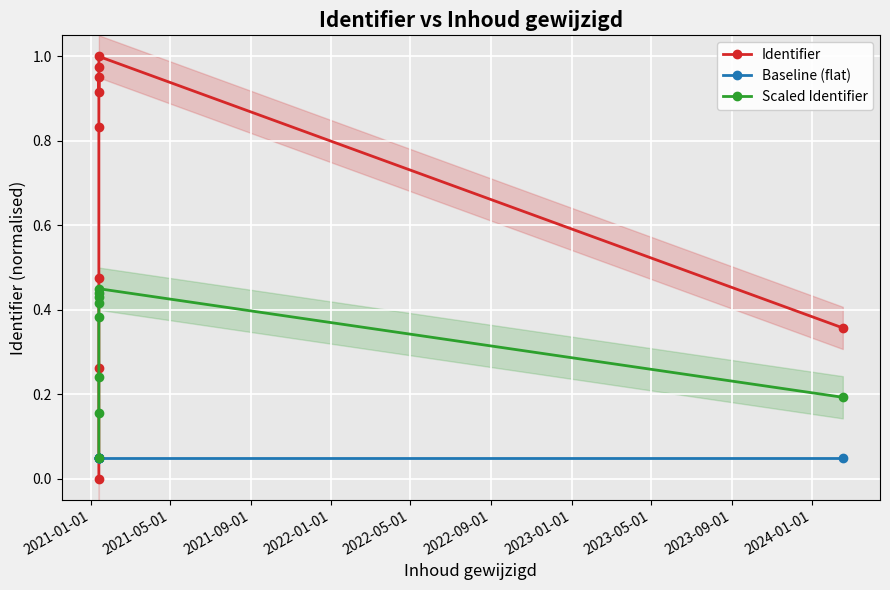

How many interior local valleys does the Identifier series have?

1